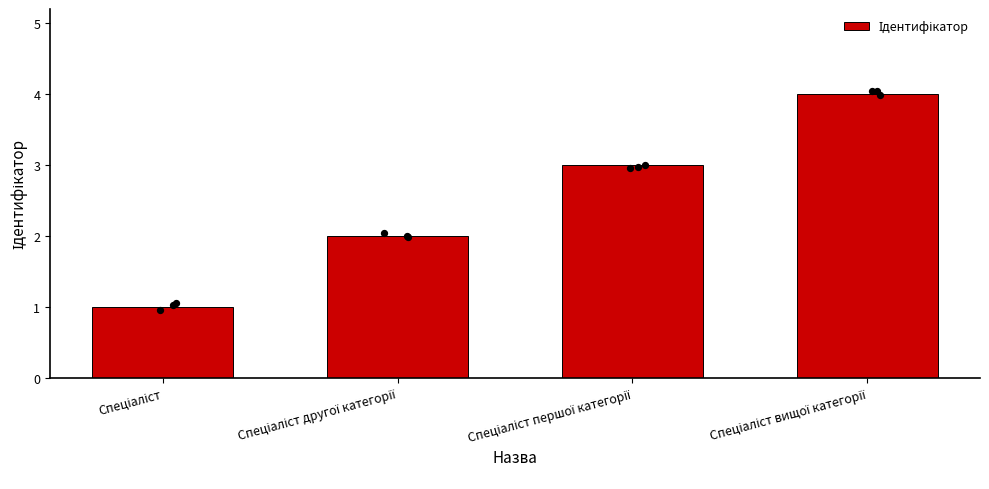

Which has a higher value, Спеціаліст другої категорії or Спеціаліст?

Спеціаліст другої категорії